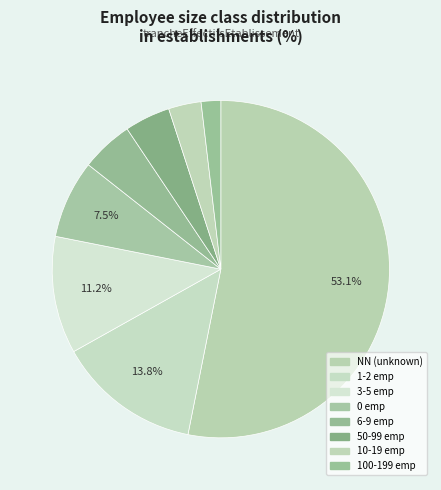

What is the majority slice?

NN